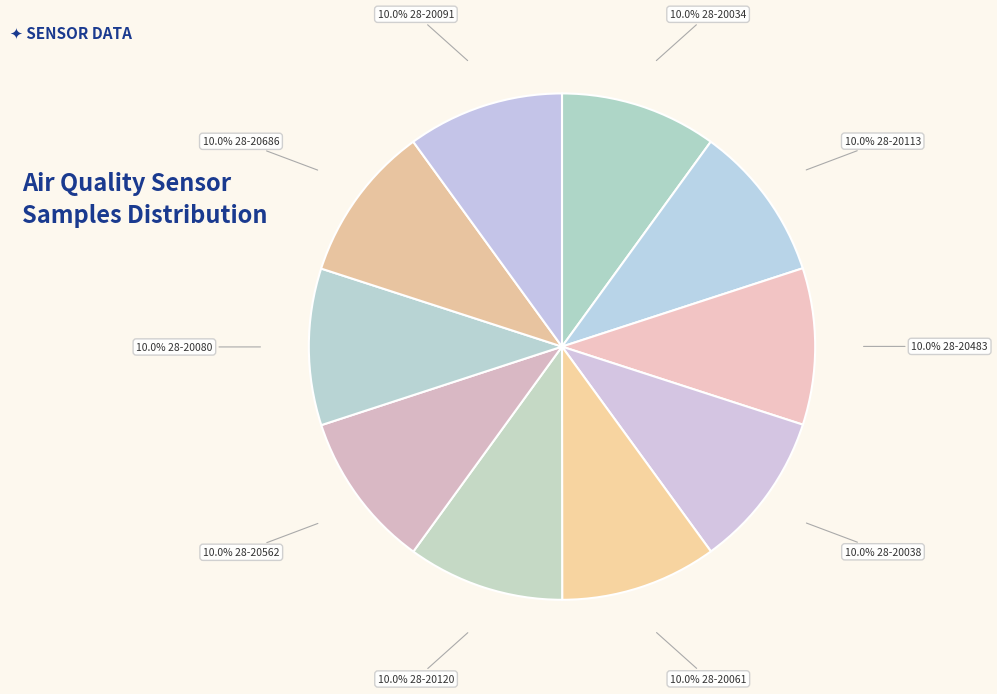

Count the number of slices in the pie.

10